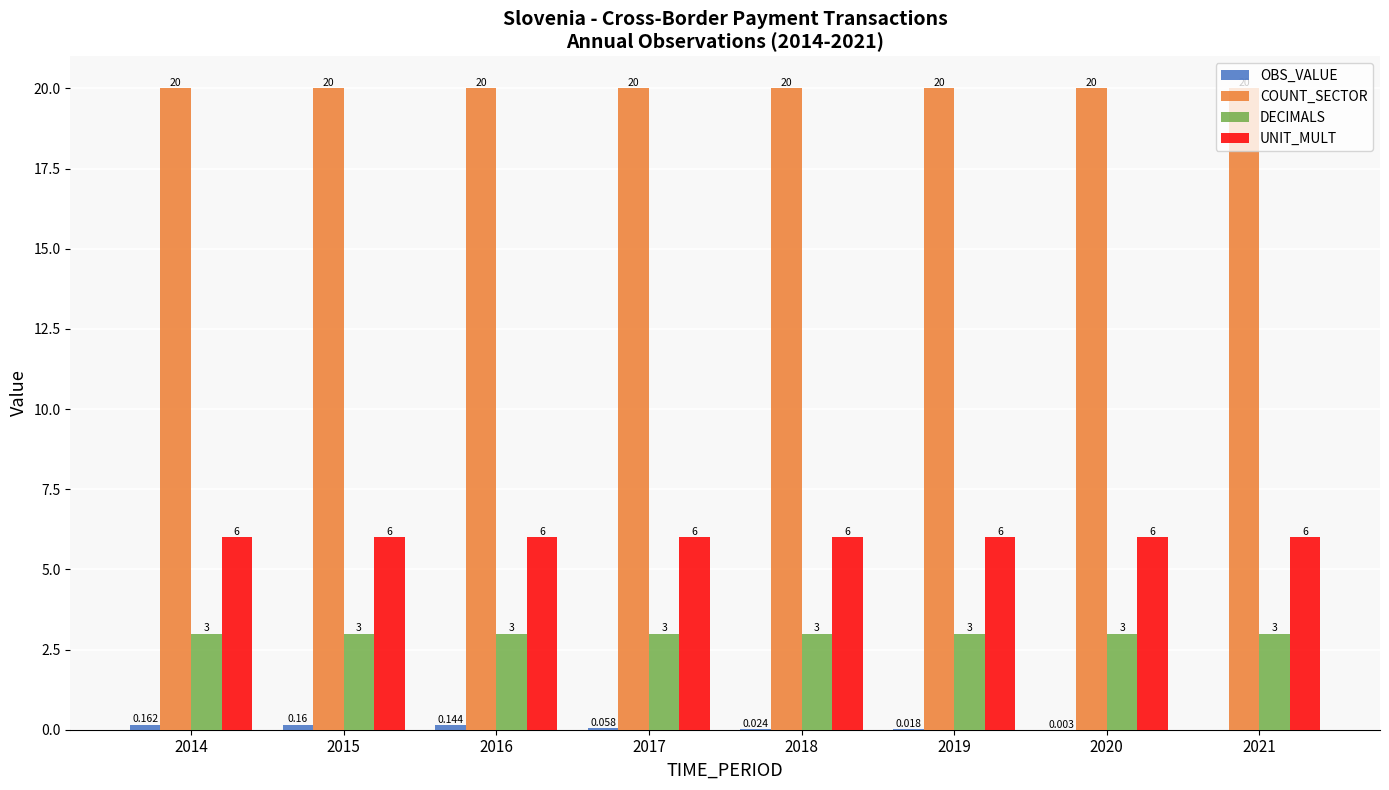

Reading right to left, transcribe all the data shown in this chart.

OBS_VALUE: 2021=0.0	2020=0.0	2019=0.0	2018=0.0	2017=0.1	2016=0.1	2015=0.2	2014=0.2
COUNT_SECTOR: 2021=20.0	2020=20.0	2019=20.0	2018=20.0	2017=20.0	2016=20.0	2015=20.0	2014=20.0
DECIMALS: 2021=3.0	2020=3.0	2019=3.0	2018=3.0	2017=3.0	2016=3.0	2015=3.0	2014=3.0
UNIT_MULT: 2021=6.0	2020=6.0	2019=6.0	2018=6.0	2017=6.0	2016=6.0	2015=6.0	2014=6.0